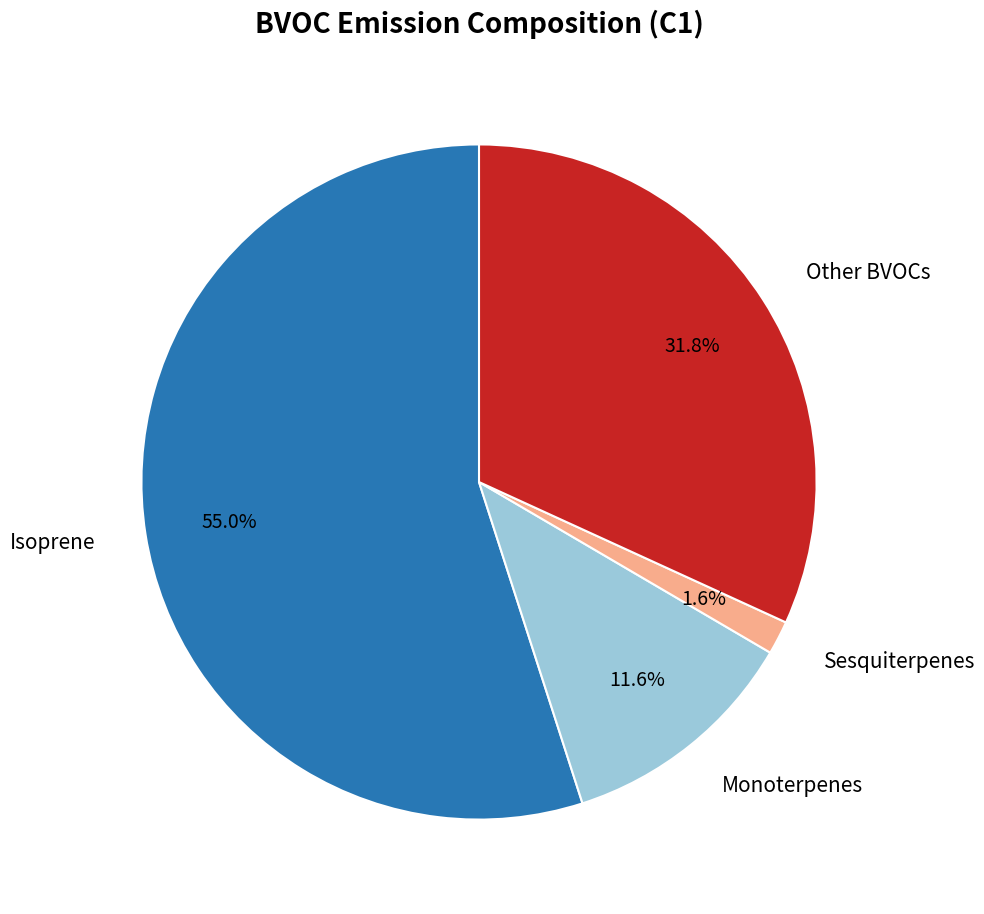

Which category accounts for the majority?

Isoprene